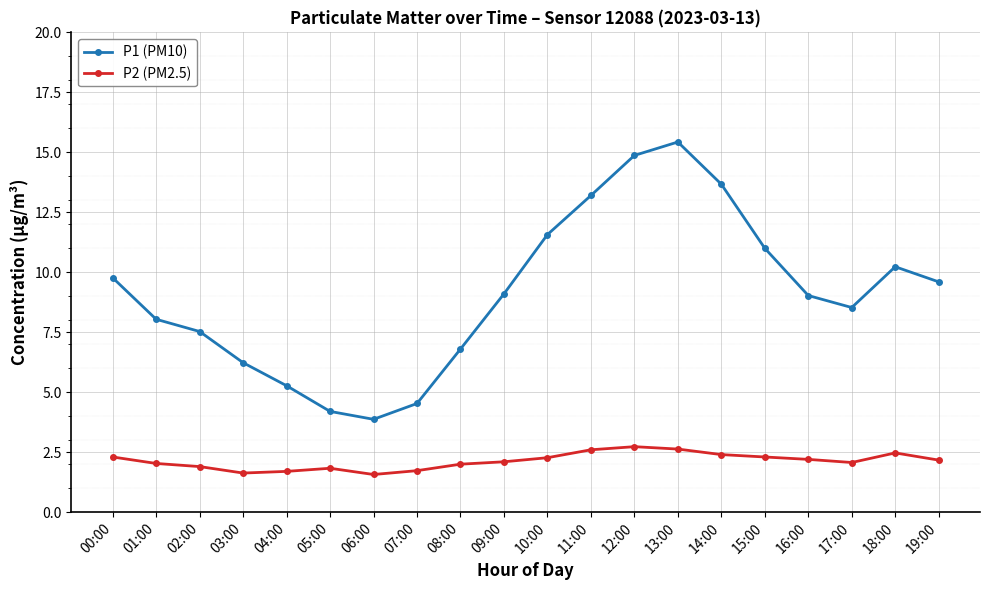

What is the sum of the P2 (PM2.5) values at 16:00 and 00:00?

4.5